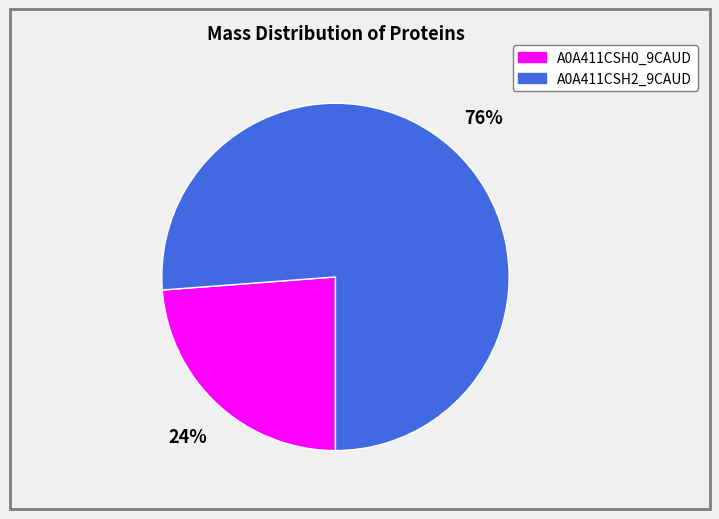

To the nearest percent, what is the average slice percentage?

50%